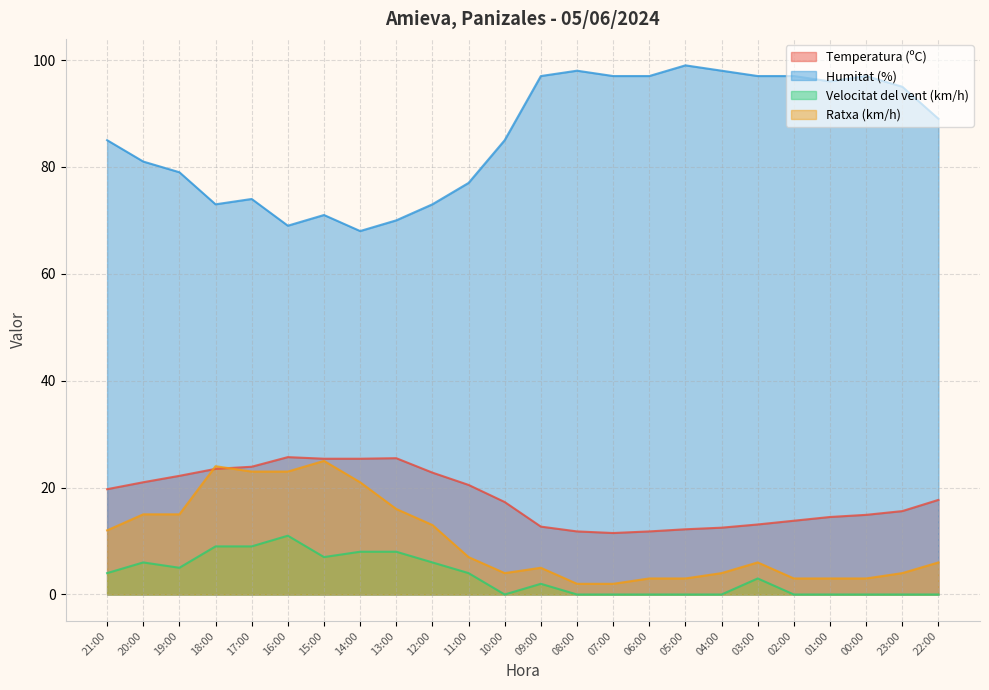

Which category has the lowest value in the Humitat (%) series?

14:00